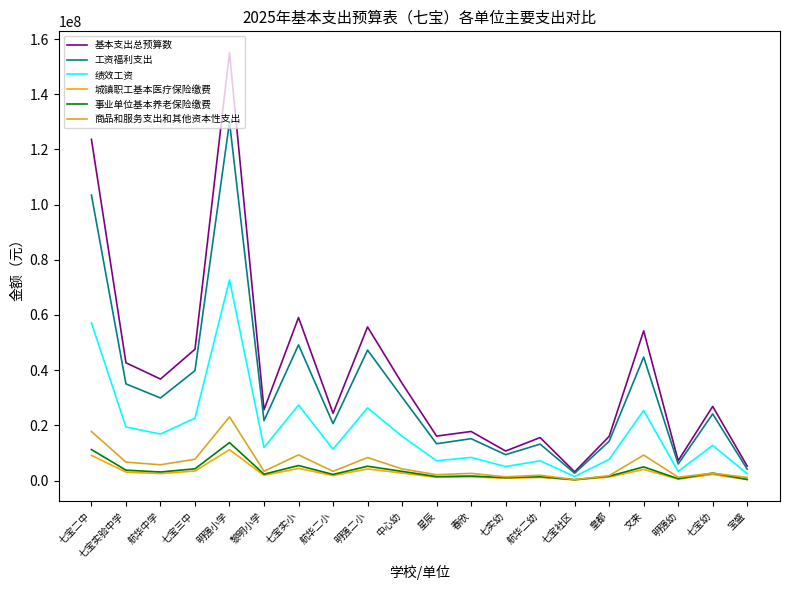

In 城镇职工基本医疗保险缴费, how many points are lower than both neighbors (excluding endpoints)?

7